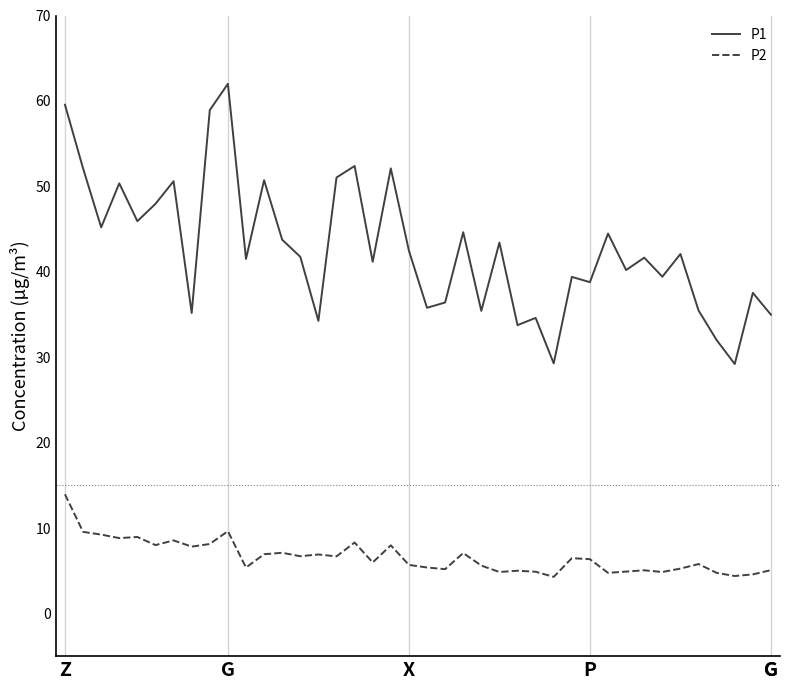

Which series has the largest total across all categories?

P1